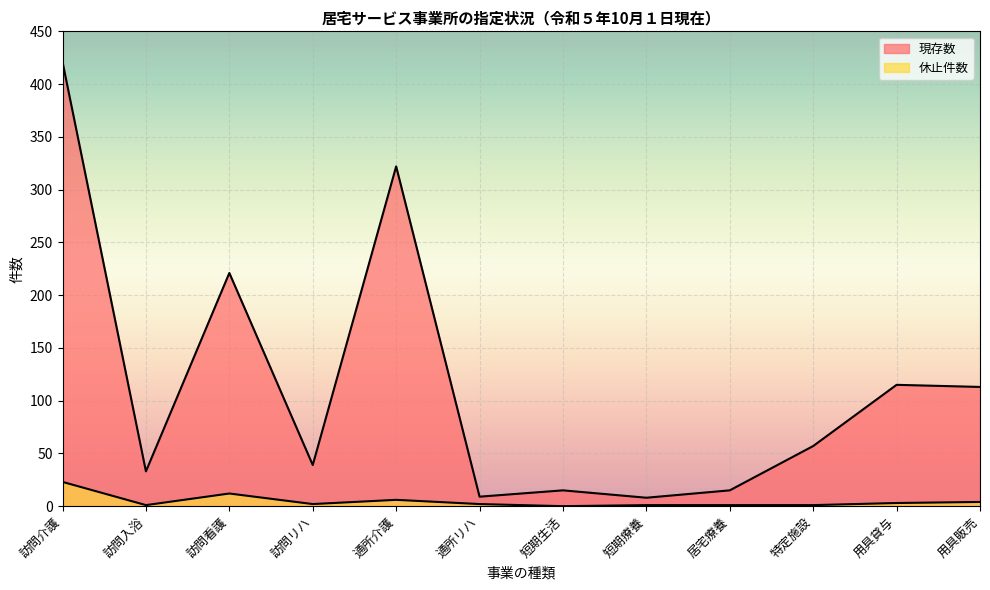

What is the difference between the highest and lowest values at 訪問看護?

209